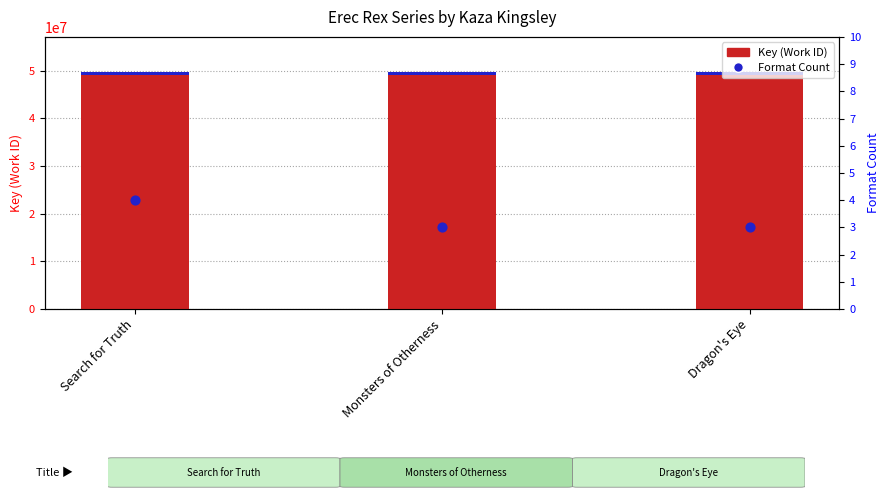

Which series has the widest spread of Y values?

Key (Work ID)